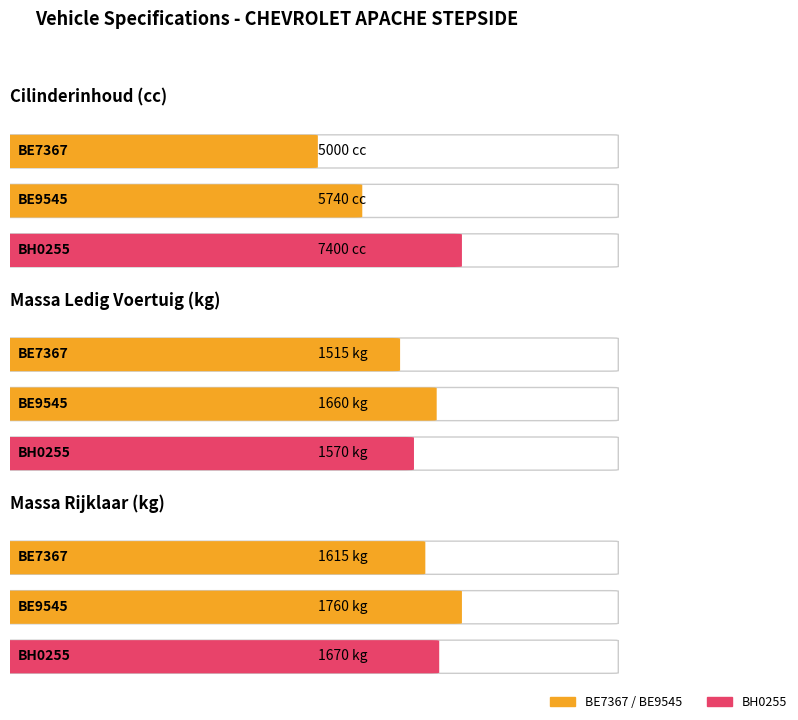

What is the total value across all series at BE9545?

9160